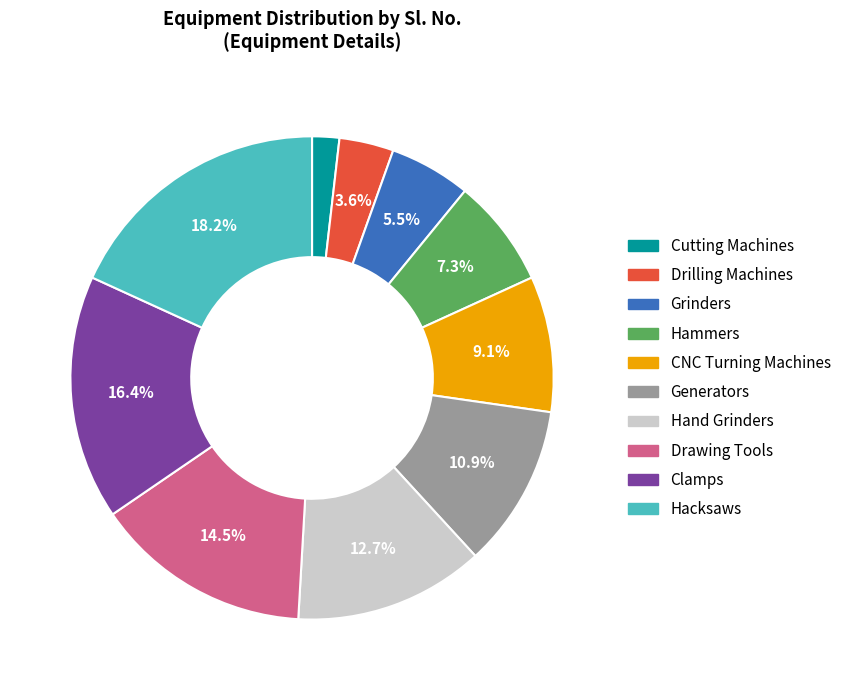

The CNC Turning Machines slice represents 1% of the pie. True or false?

False